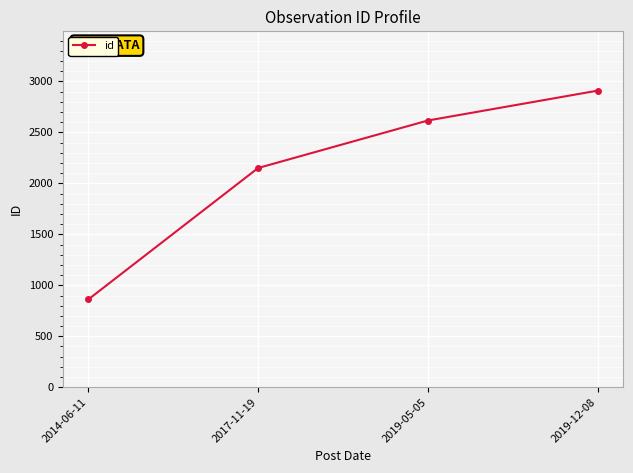

Reading left to right, list all the values displayed in this chart.

862	2151	2617	2910